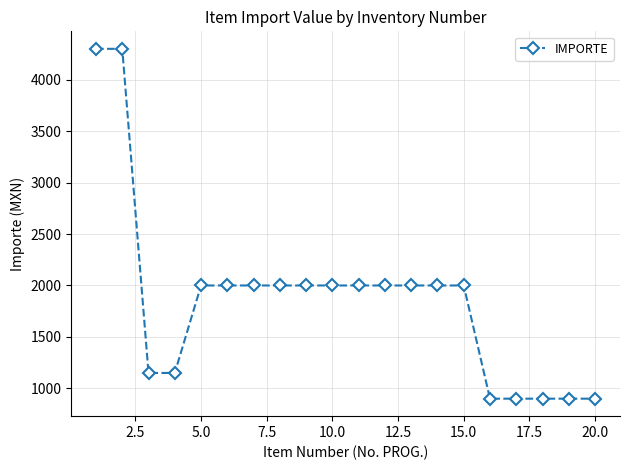

What is the difference between the maximum and second lowest values?

3400